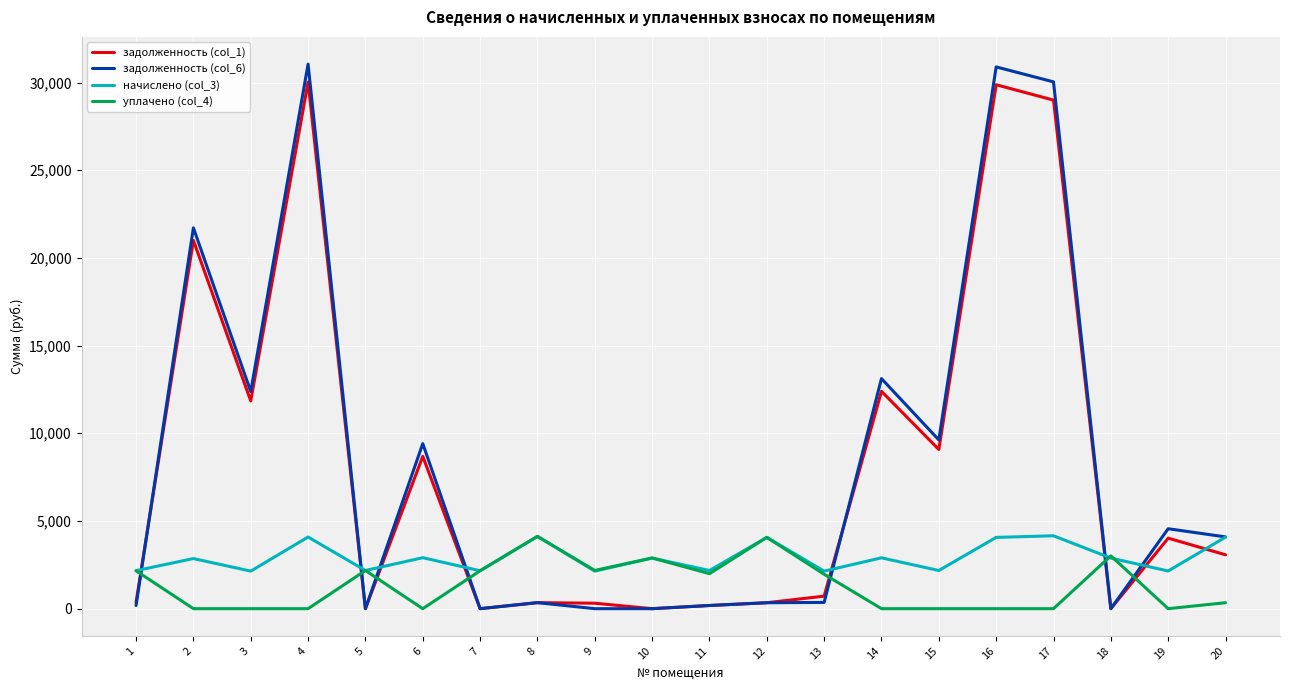

After their last crossing, which series has the higher values: уплачено (col_4) or начислено (col_3)?

начислено (col_3)